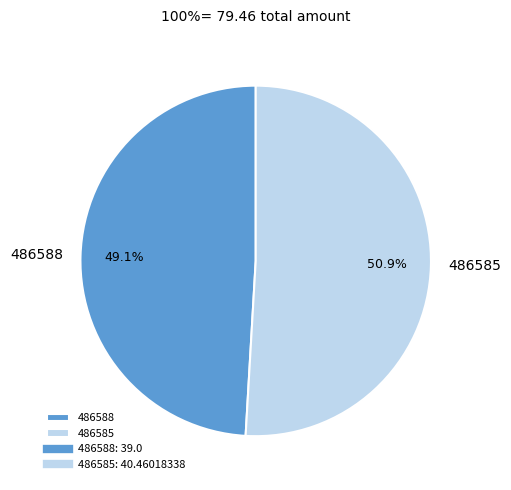

Between 486585 and 486588, which is larger?

486585